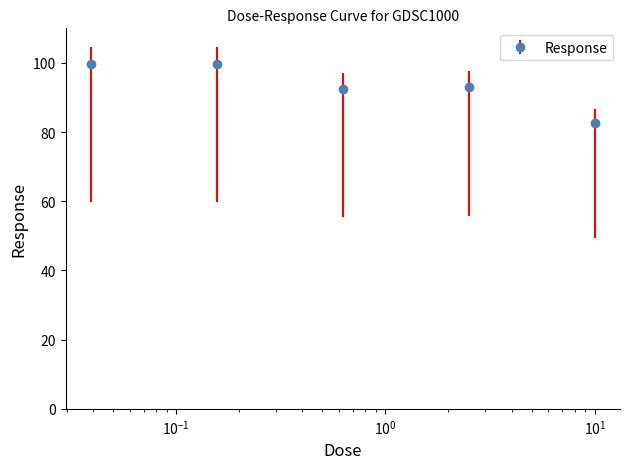

What is the value of the 4th point from the left?

93.1